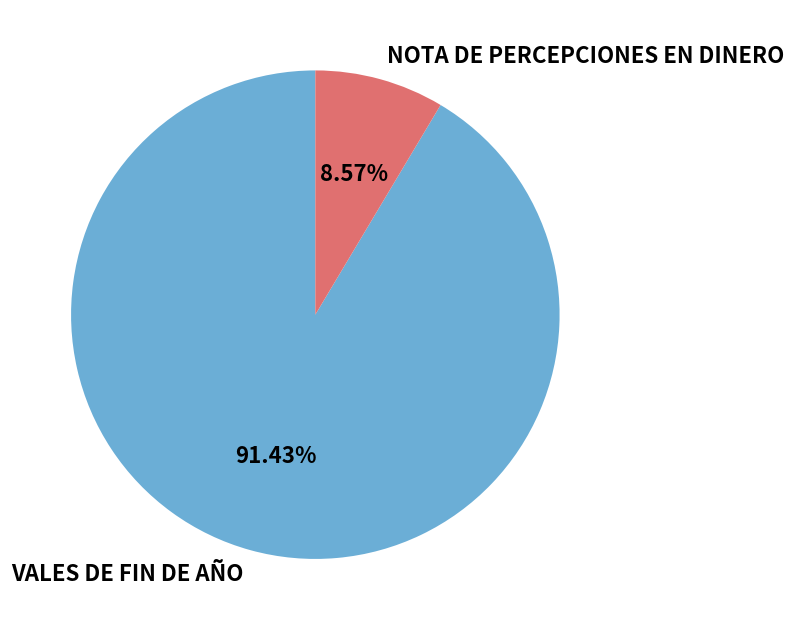

What percentage is NOT represented by VALES DE FIN DE AÑO?

8.6%